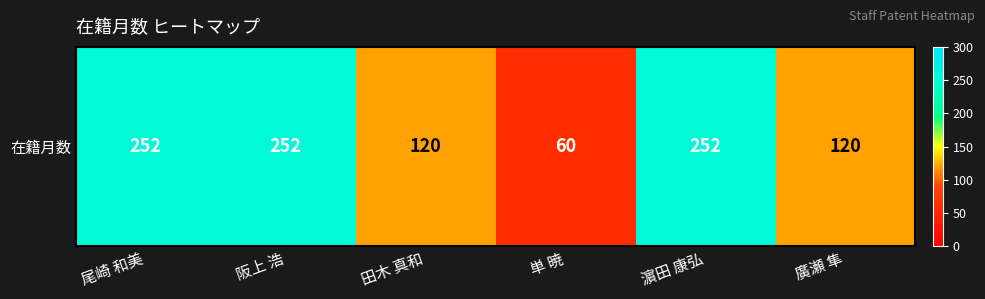

True or false: the data shows 132 at 阪上 浩.

False